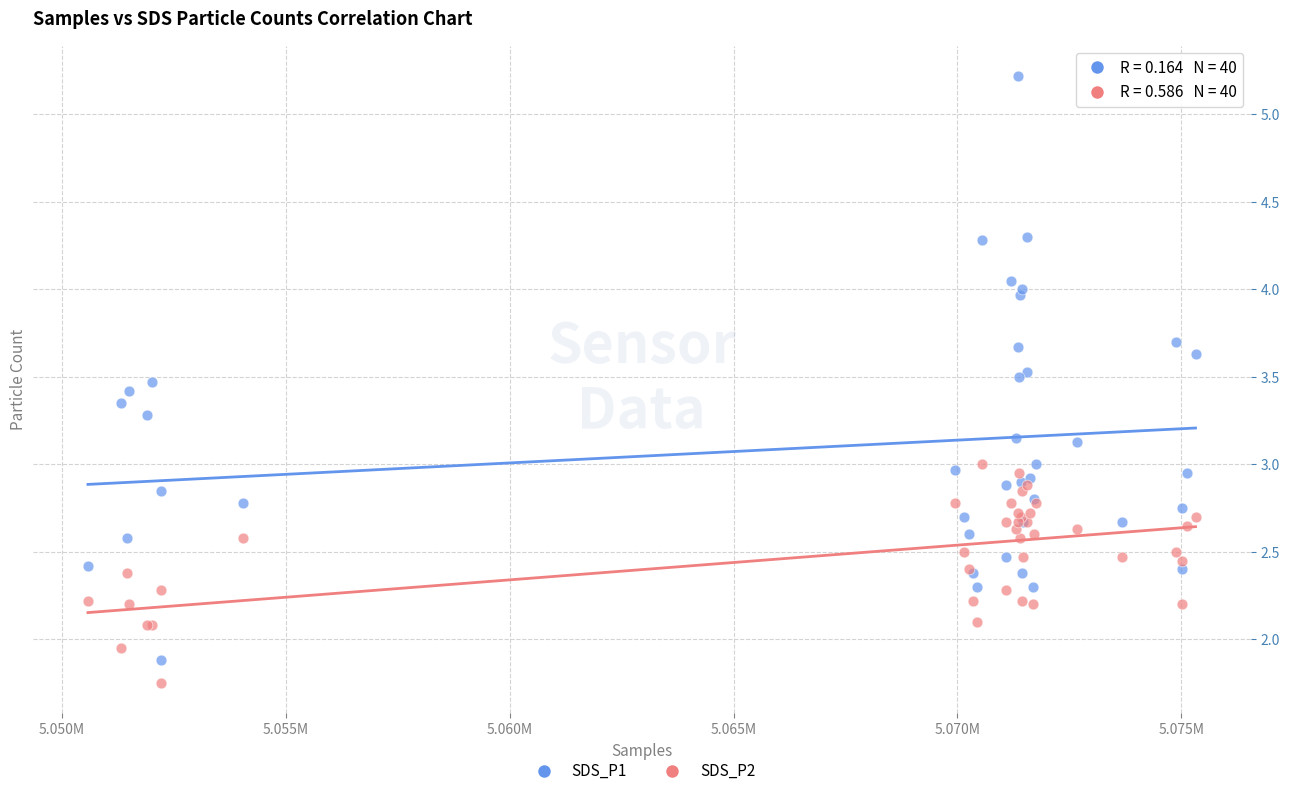

Which series has the largest Y range (max minus min)?

SDS_P1